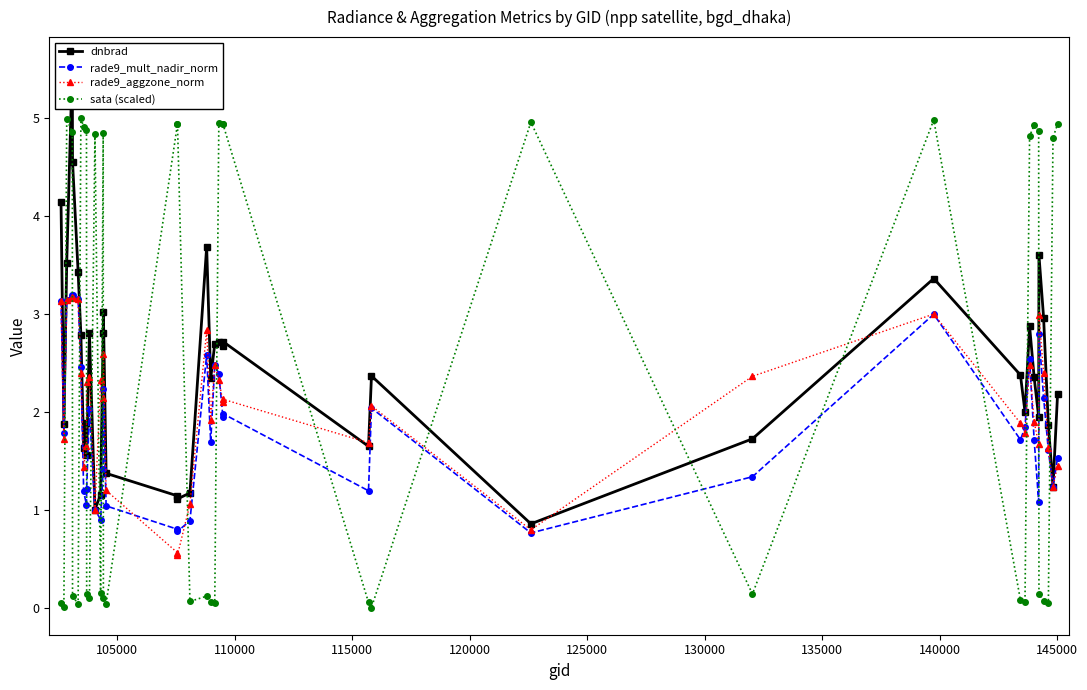

Rank the series by their maximum value, from highest to lowest.

dnbrad, sata (scaled), rade9_mult_nadir_norm, rade9_aggzone_norm